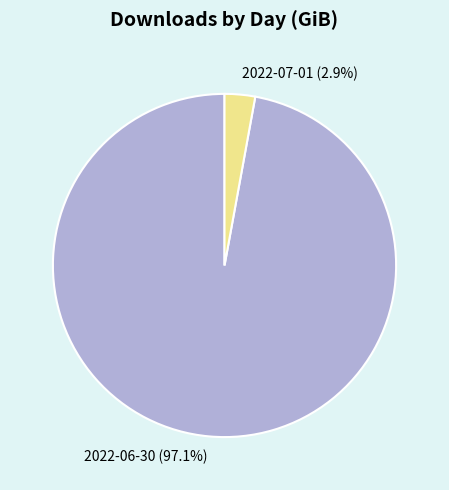

To the nearest percent, what is the average slice percentage?

50%